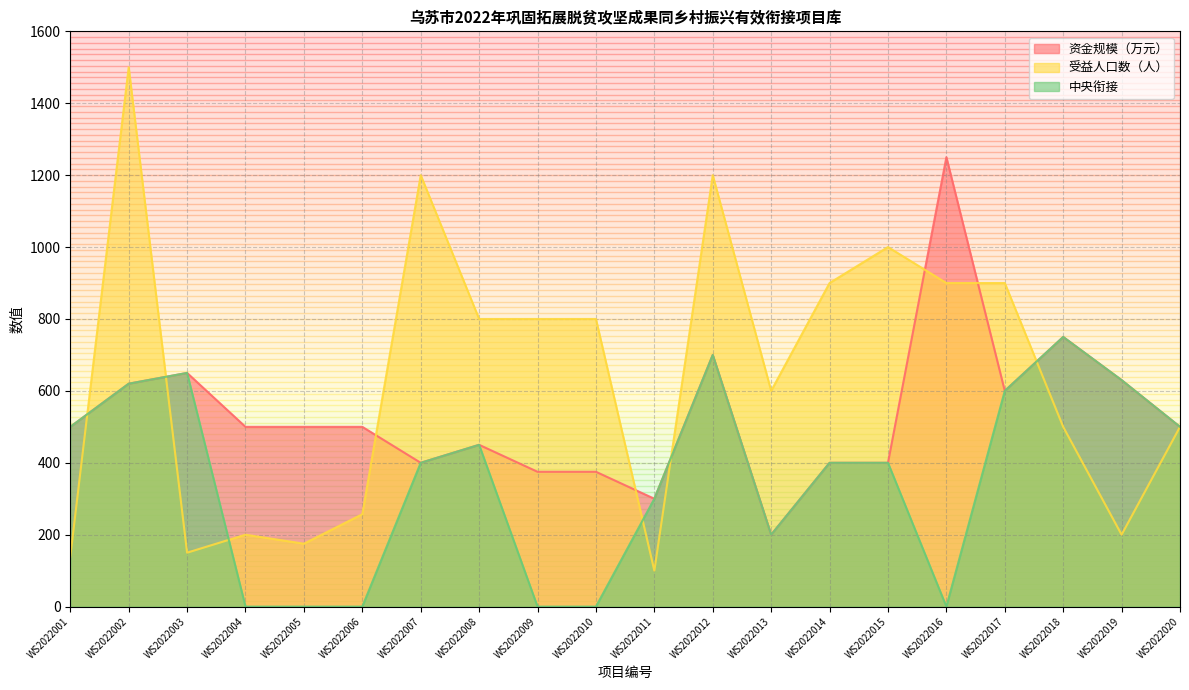

How many lines are shown in the chart?

3